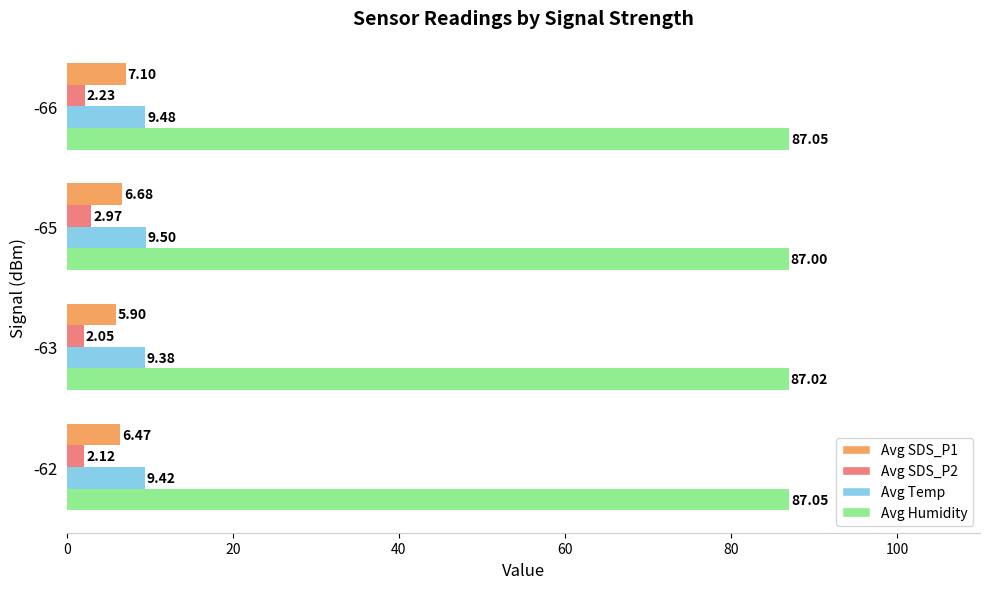

What is the average value of the Avg SDS_P2 series?

2.3